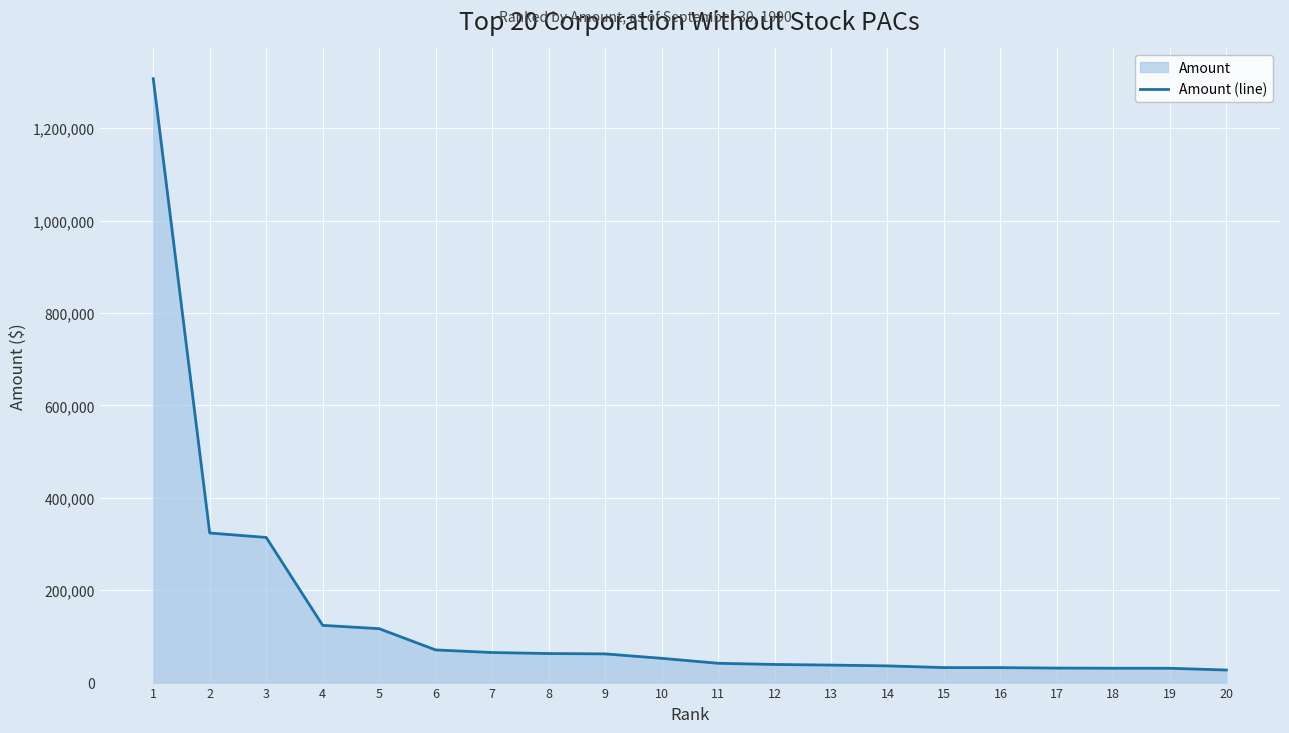

Which label corresponds to the smallest value in the chart?

20